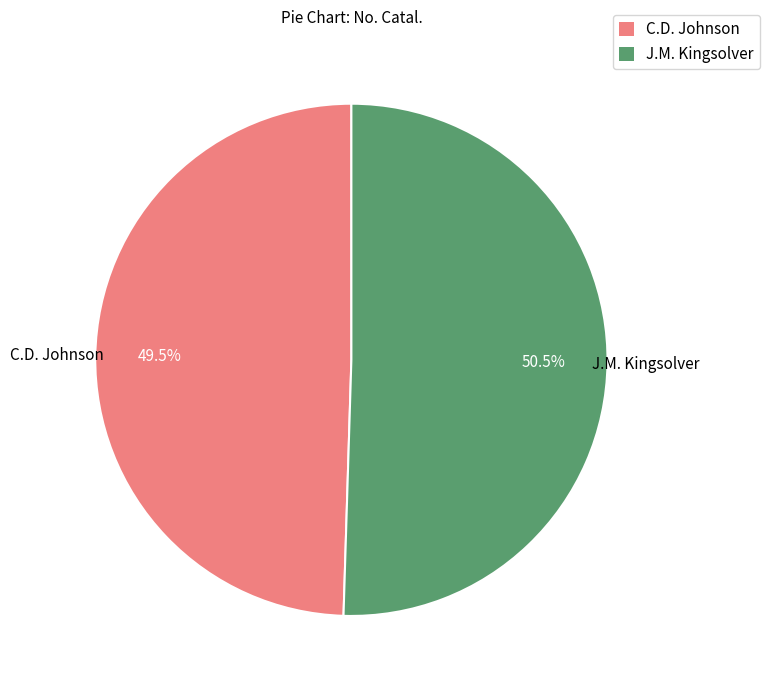

To the nearest percent, what is the average slice percentage?

50%